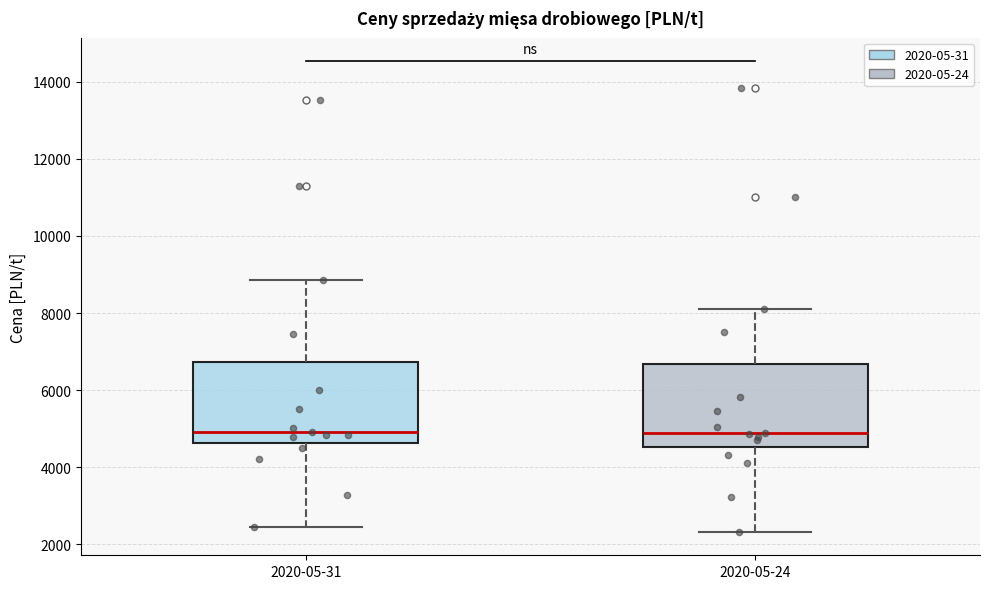

Where does the upper whisker of the box for 2020-05-24 end on the y-axis? The values are not printed on the chart, so give them approximately, as read against the axis.

8000